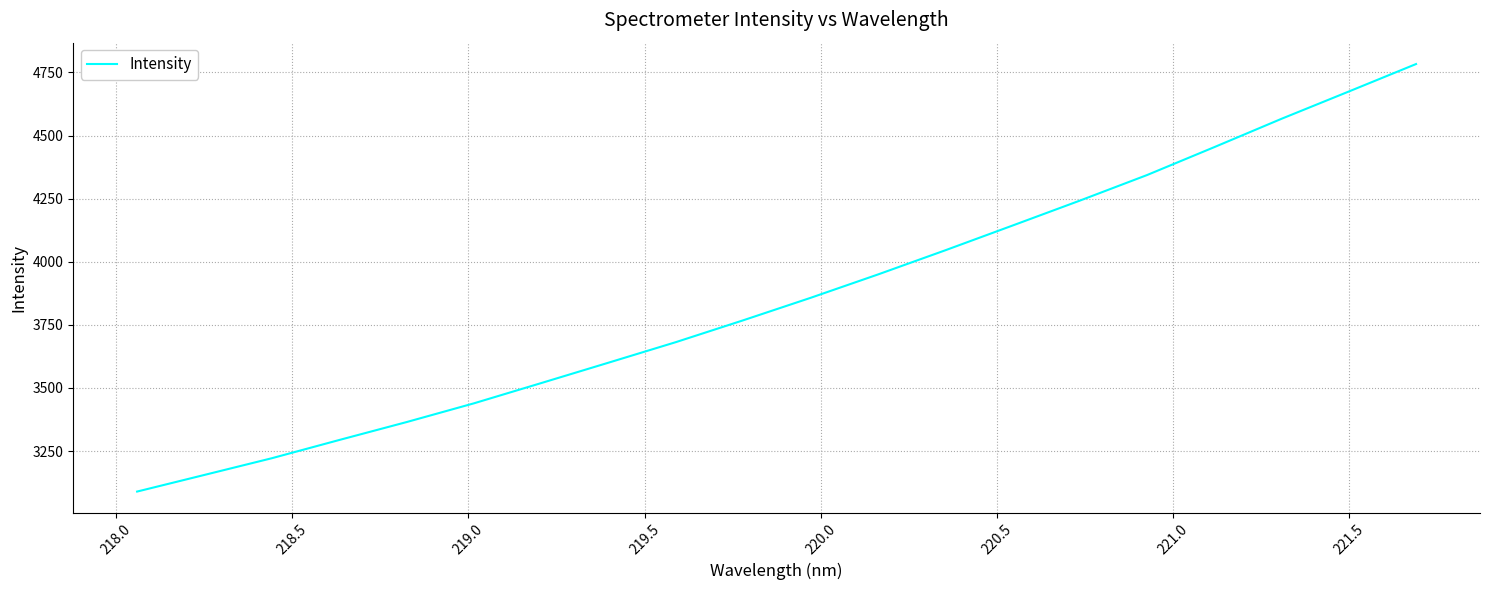

What is the greatest value displayed?

4783.2